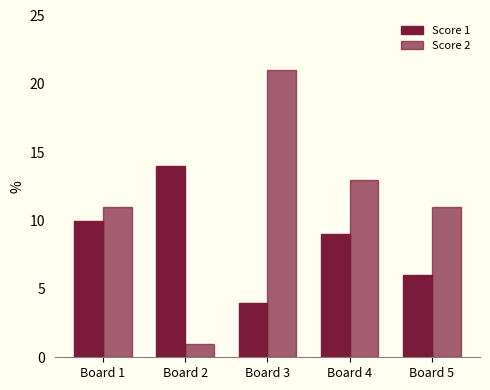

What is the value of the Score 2 bar at the 5th from the left?

11